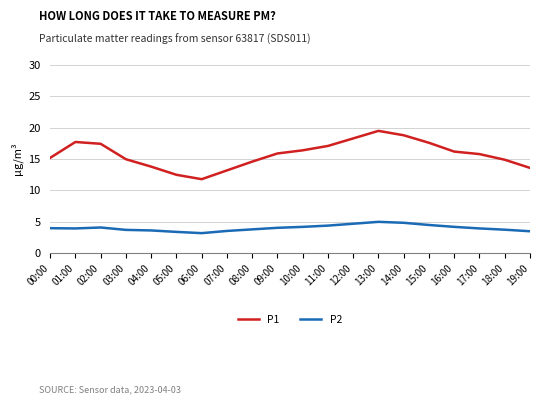

What is the minimum value shown in the chart?

3.2